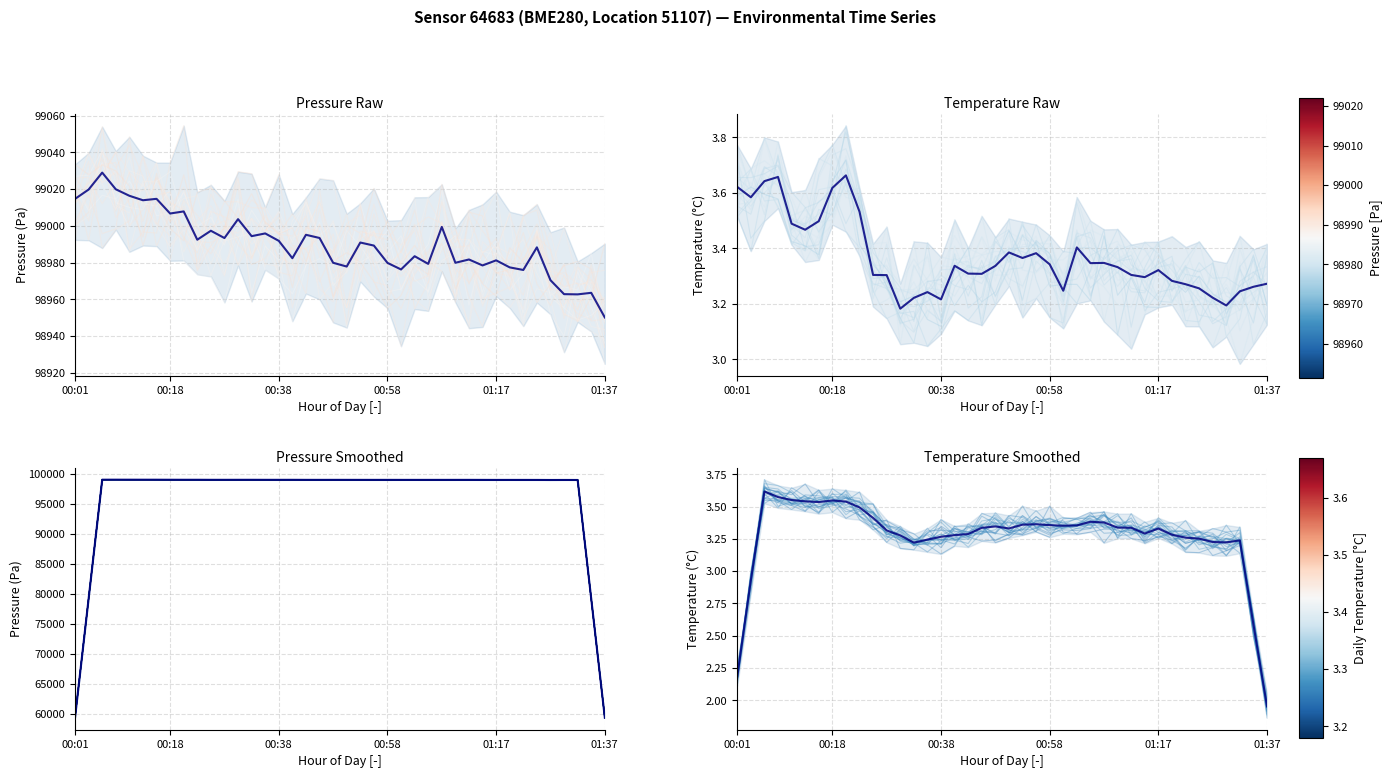

What is the sum of the pressure values at 32 and 6?

197992.1